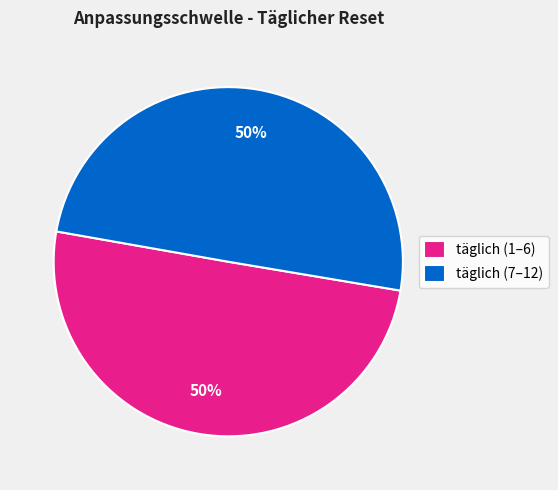

Approximately how many times larger is the value at täglich (1–6) compared to täglich (7–12)?

1.0